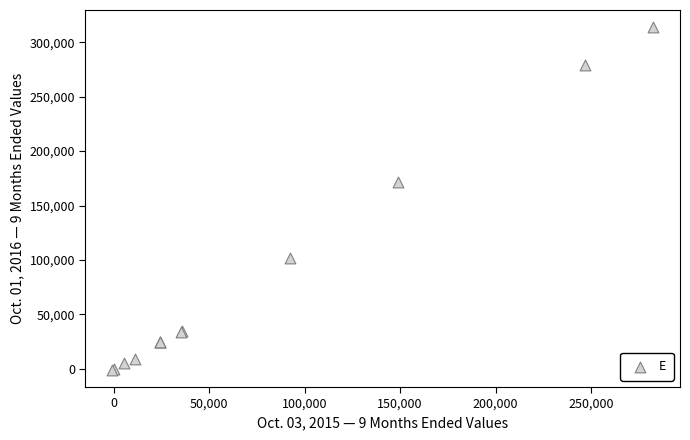

What Y value in the scatter plot is closest to 156485?

171569